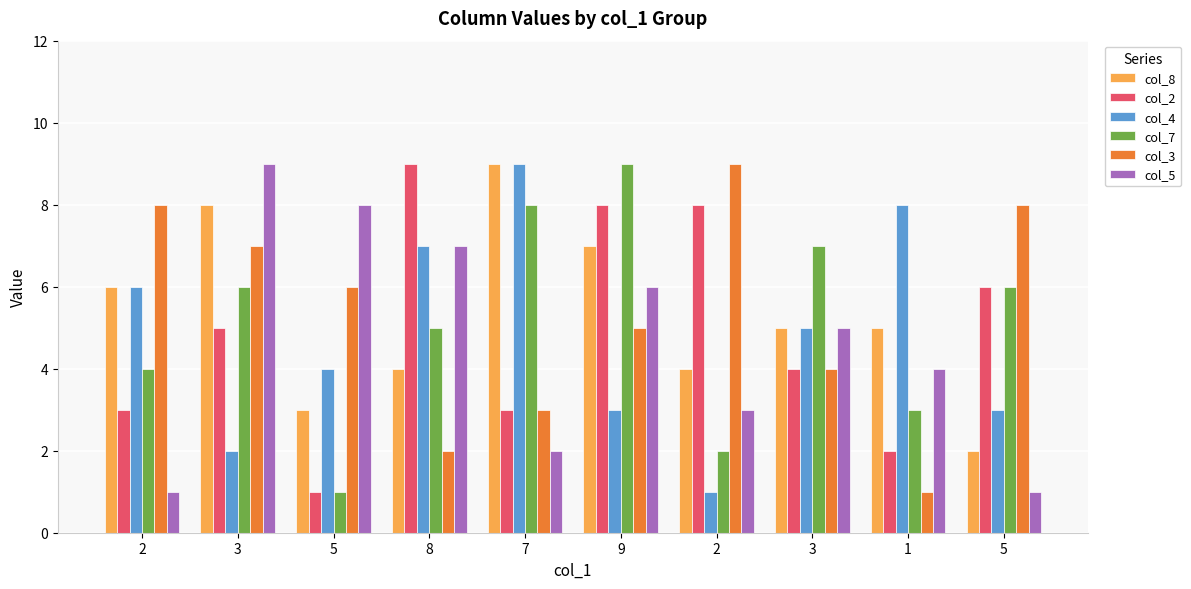

How many bars are there in total?

60